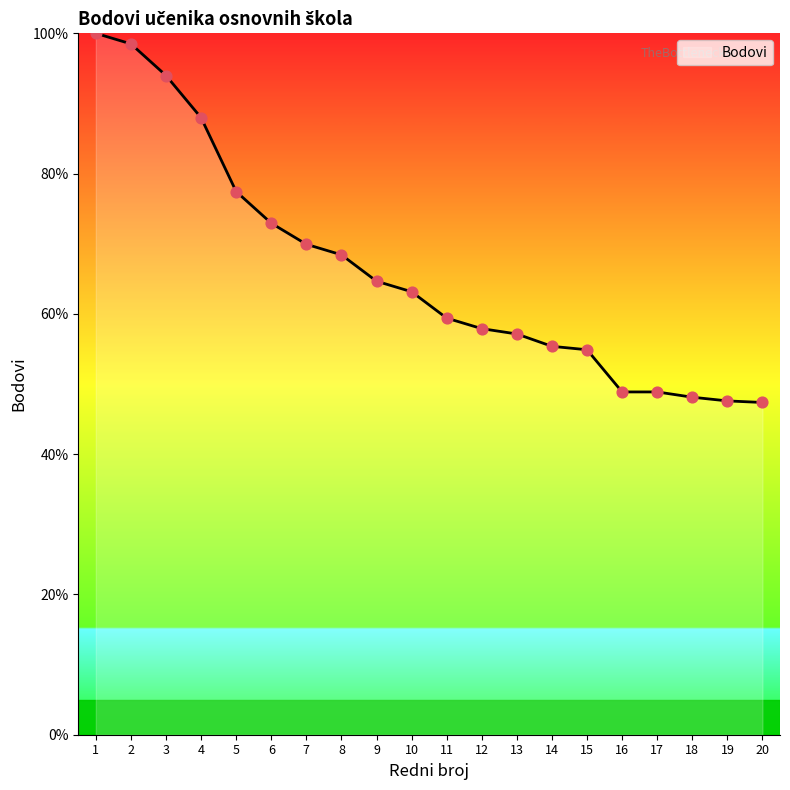

Which has a higher value, 16 or 9?

9